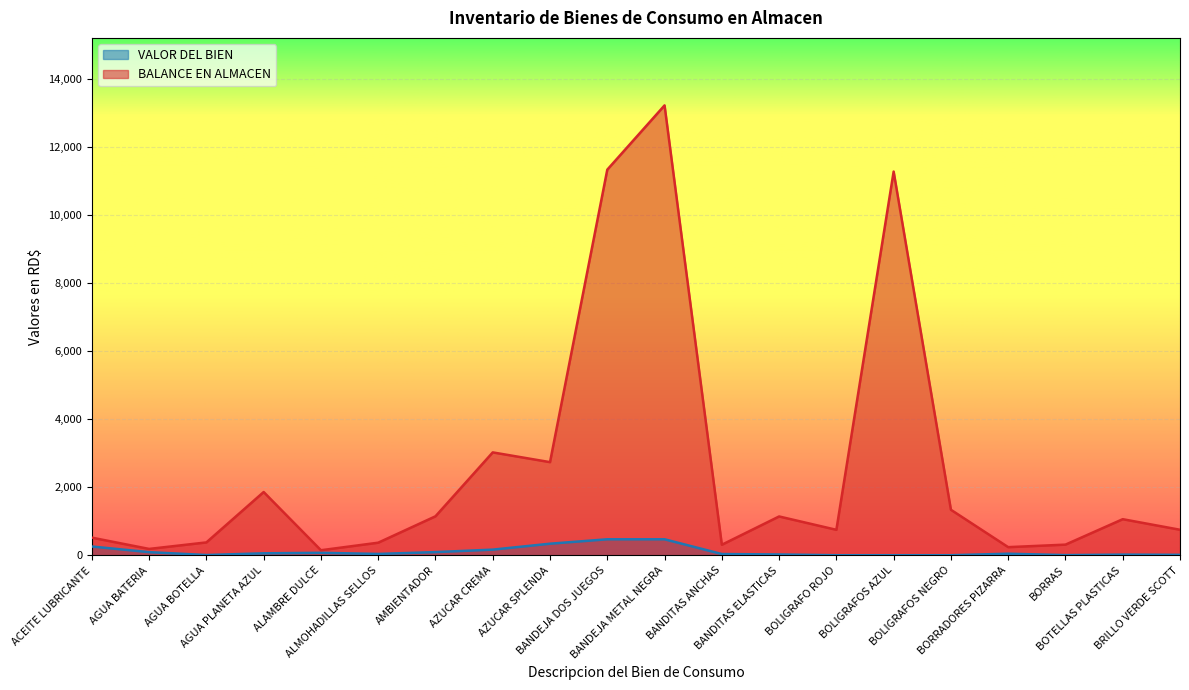

Does the chart display data point markers on the line(s)?

No